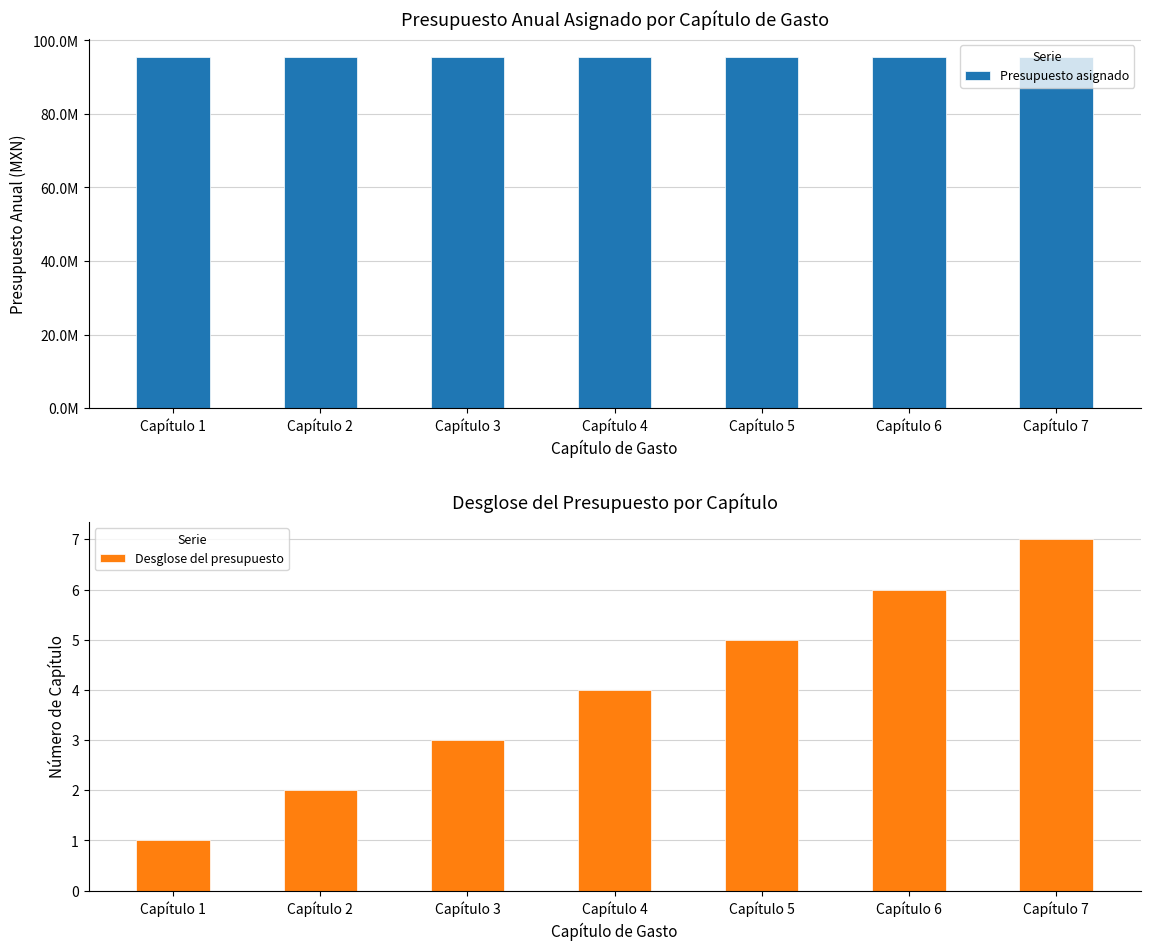

Which series has the largest range (max minus min)?

Desglose del presupuesto